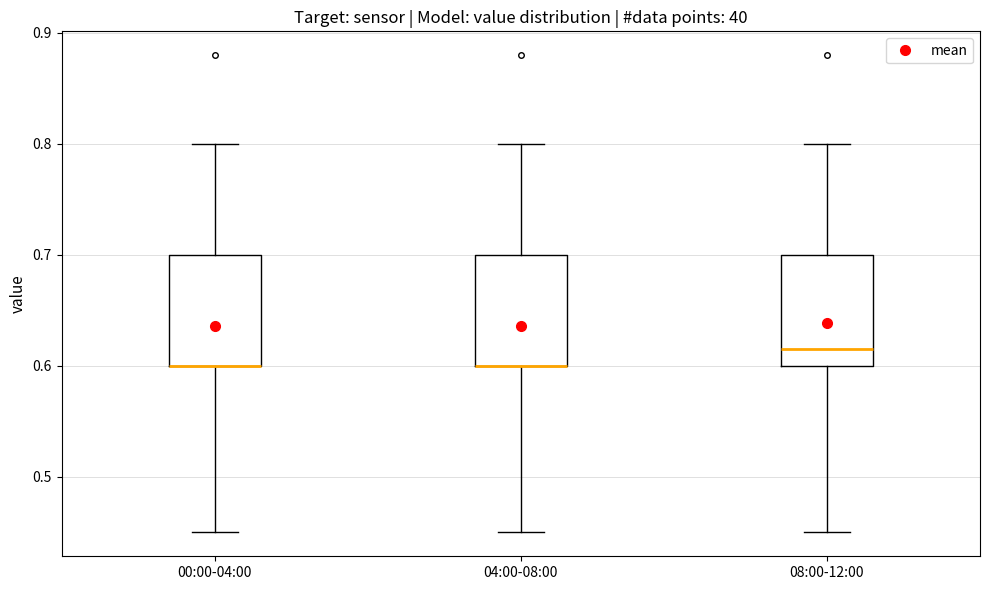

Reading left to right, transcribe this box plot: for each box, give where its median line is, the range the box spans, and where its two whiskers end, as read against the y-axis. The values are not printed on the chart, so give them approximately, as read against the axis.

00:00-04:00: median 0.60 (drawn on the box's lower edge), box 0.60 to 0.70, whiskers 0.45 to 0.80
04:00-08:00: median 0.60 (drawn on the box's lower edge), box 0.60 to 0.70, whiskers 0.45 to 0.80
08:00-12:00: median 0.62, box 0.60 to 0.70, whiskers 0.45 to 0.80